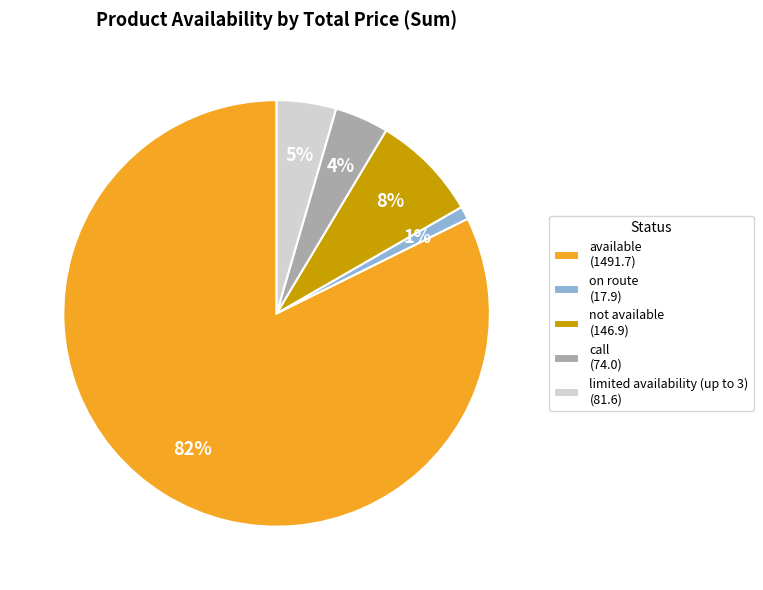

Does limited availability (up to 3) (81.6) account for over 50% of the chart?

No